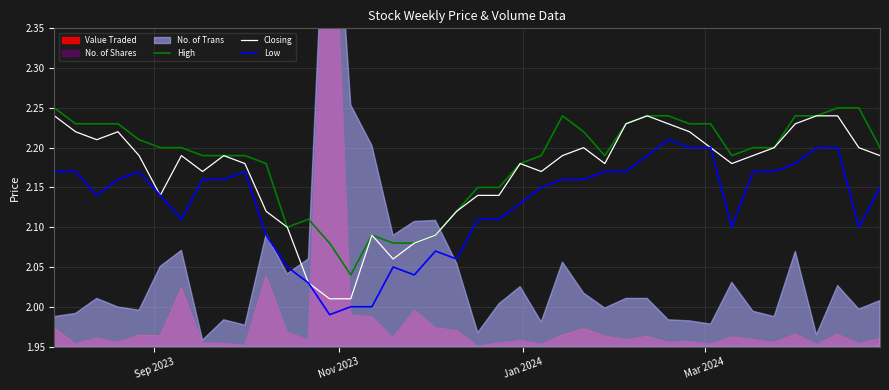

True or false: High and Low intersect in this chart.

False